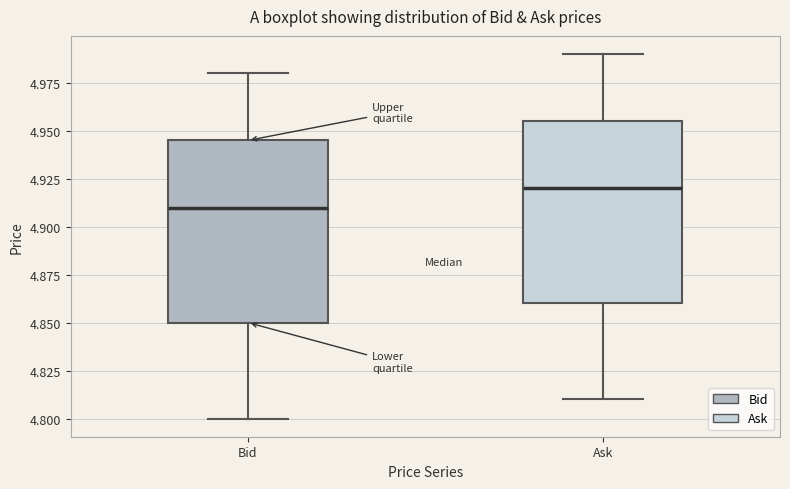

Where is the lower edge of the box for Ask on the y-axis? The values are not printed on the chart, so give them approximately, as read against the axis.

4.860